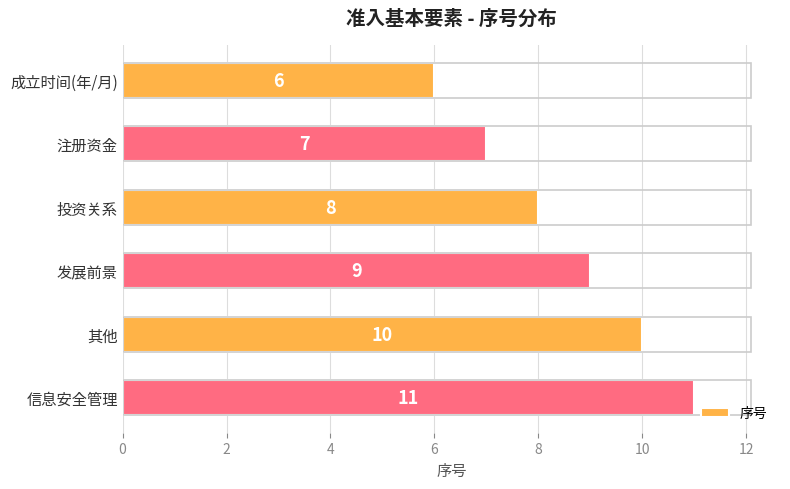

Rank the categories by value from highest to lowest.

信息安全管理, 其他, 发展前景, 投资关系, 注册资金, 成立时间(年/月)